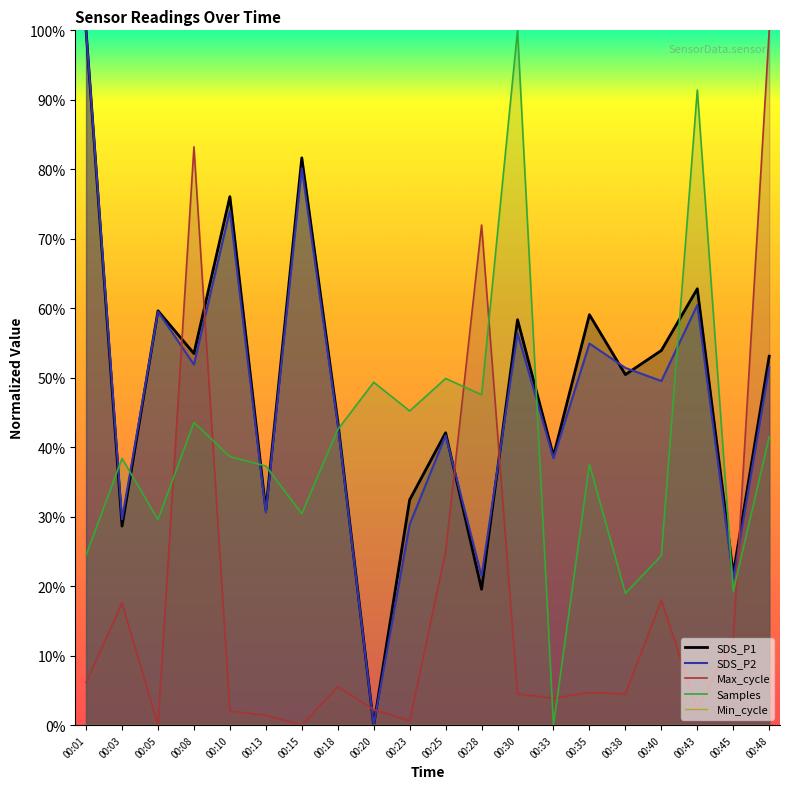

Between 00:10 and 00:20, which is larger?

00:10